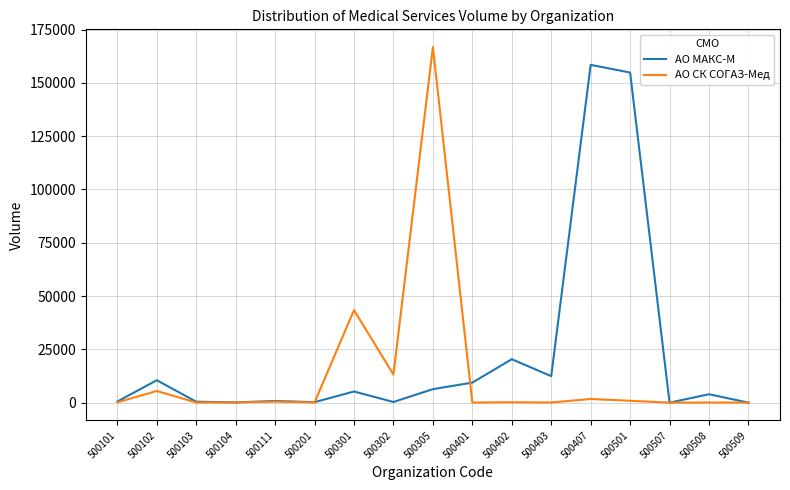

List the series in order of their overall mean, lowest first.

АО СК СОГАЗ-Мед, АО МАКС-М